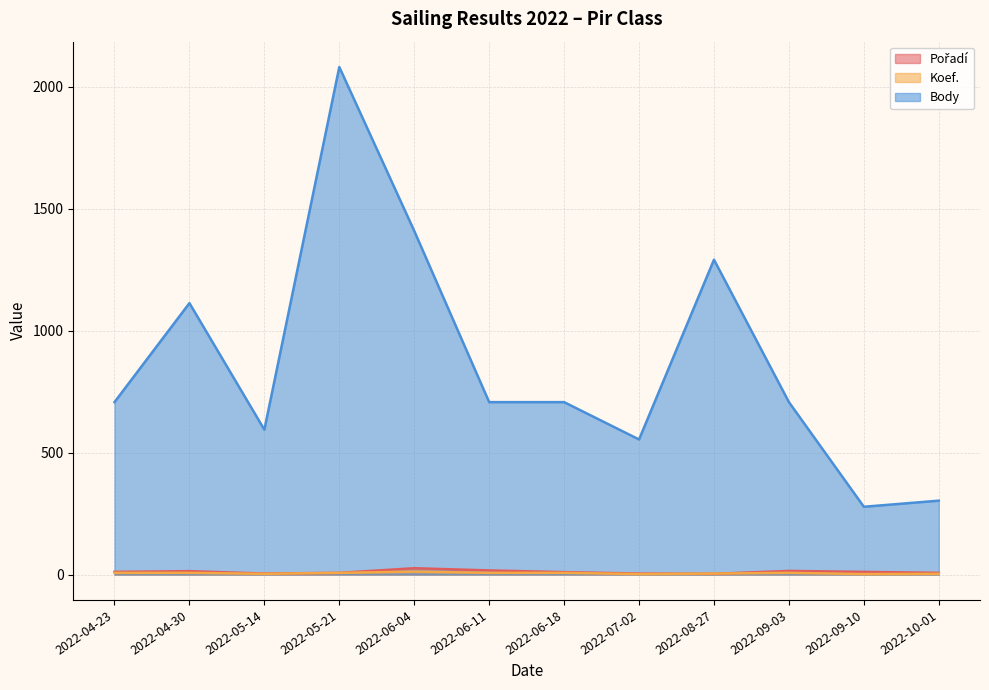

Is it true that Pořadí equals 10 at 2022-09-03?

False